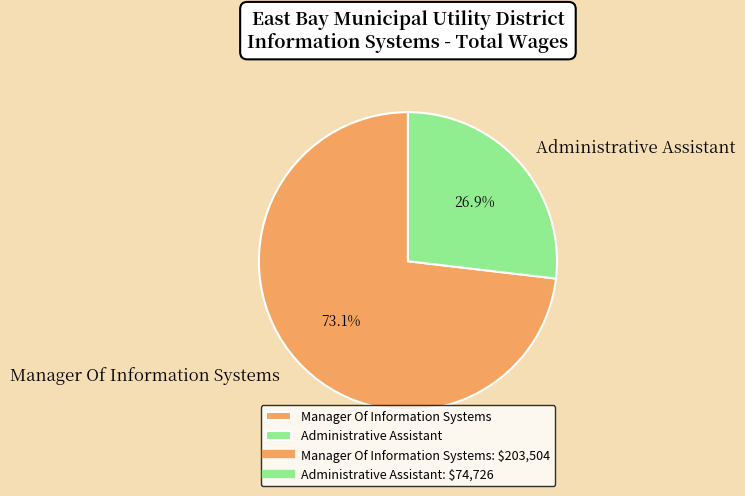

To the nearest percent, what is the difference between the Administrative Assistant and Manager Of Information Systems slice percentages?

46%